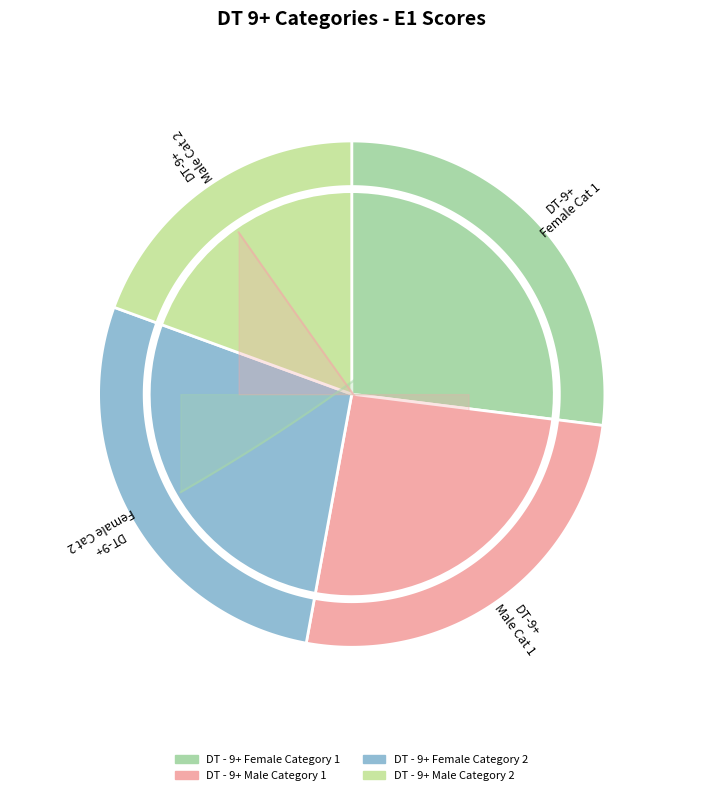

Is the sum of DT - 9+ Male Category 2 and DT - 9+ Female Category 2 greater than half?

No